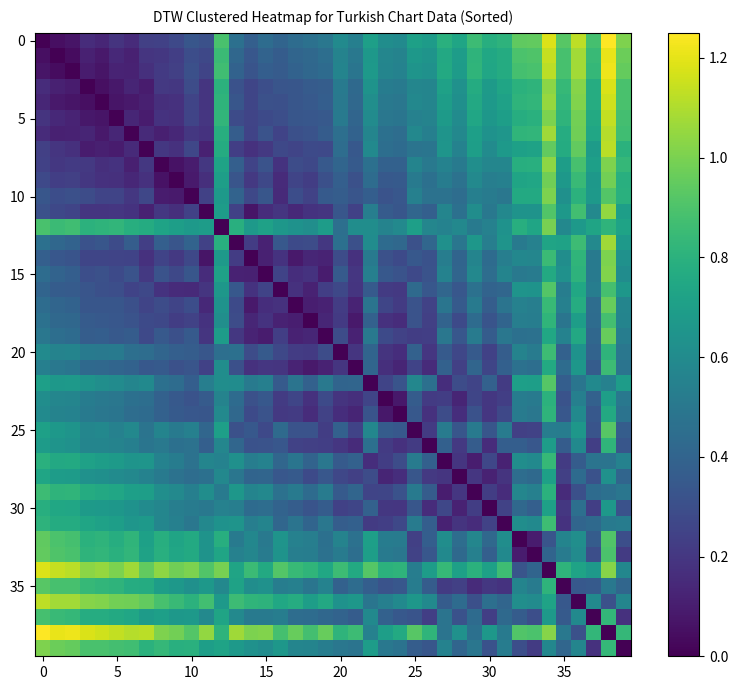

Count the number of data series in this chart.

40